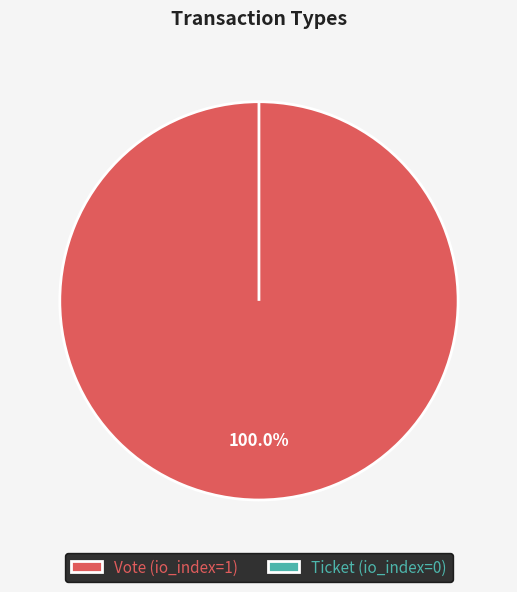

What percentage is NOT represented by Ticket?

100.0%